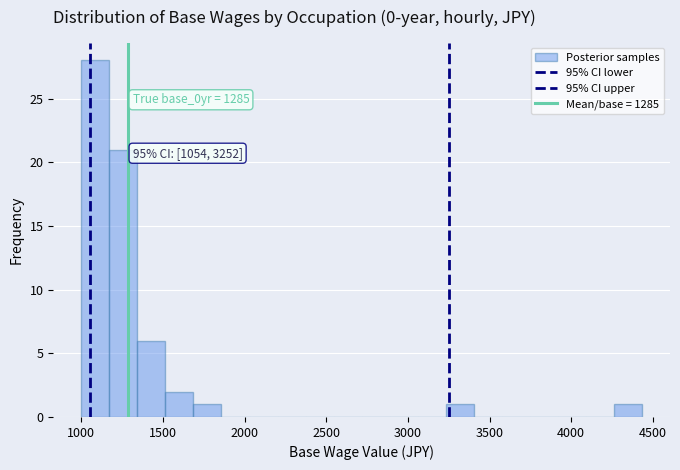

Around what value on the x-axis is the tallest bar? Give the approximate position of its centre, as read against the axis.

1100